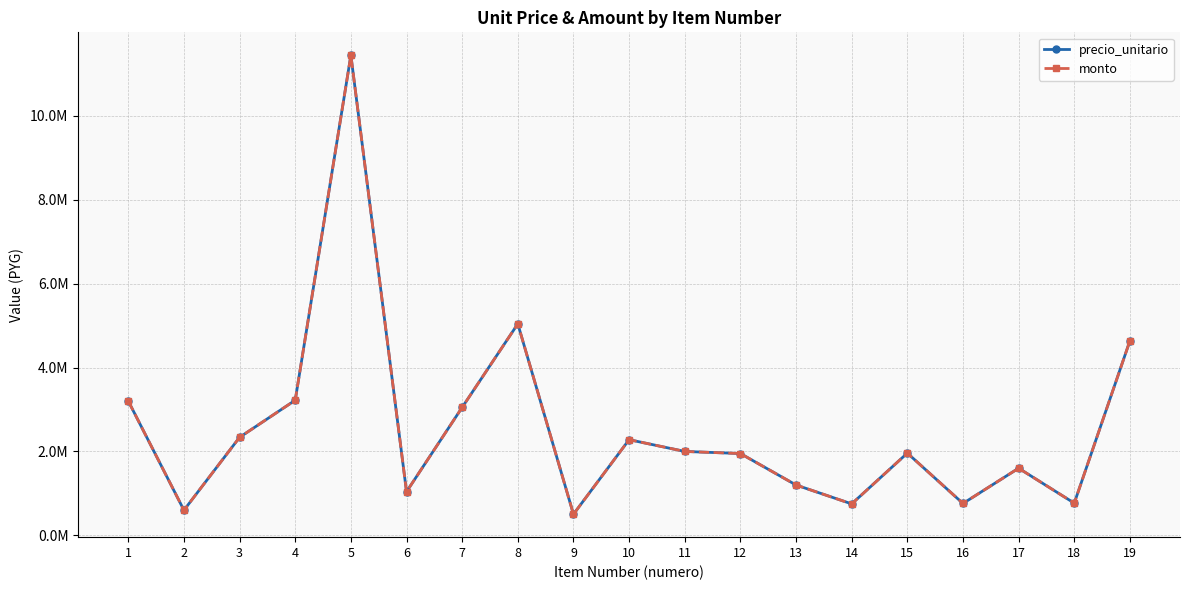

List the series in order of their peak value, lowest first.

precio_unitario, monto